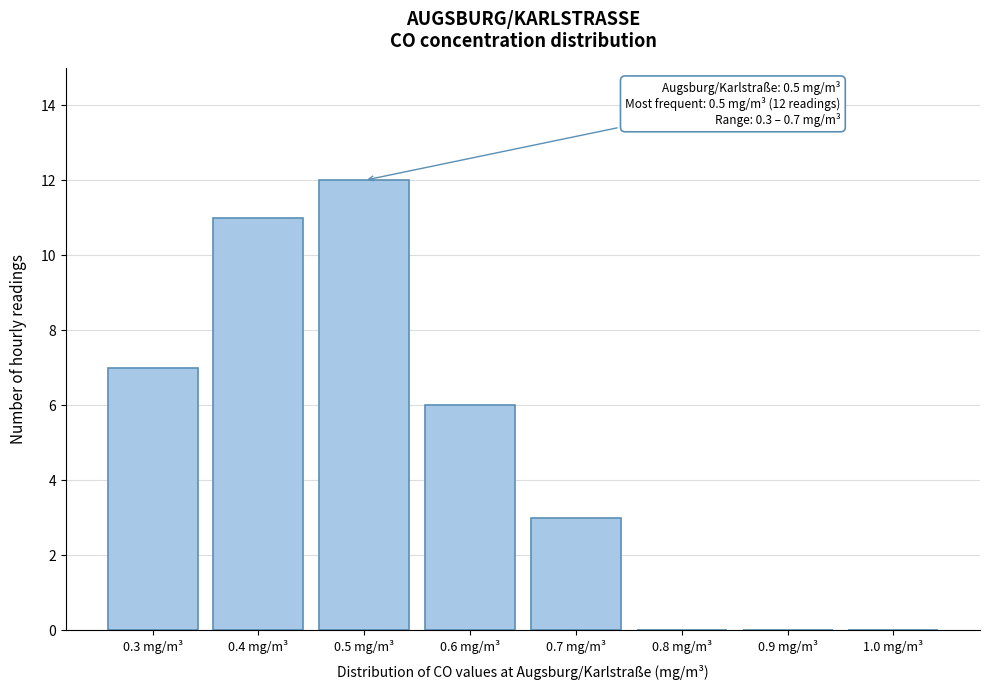

Over which range of the x-axis is the bar tallest?

0.45 to 0.55